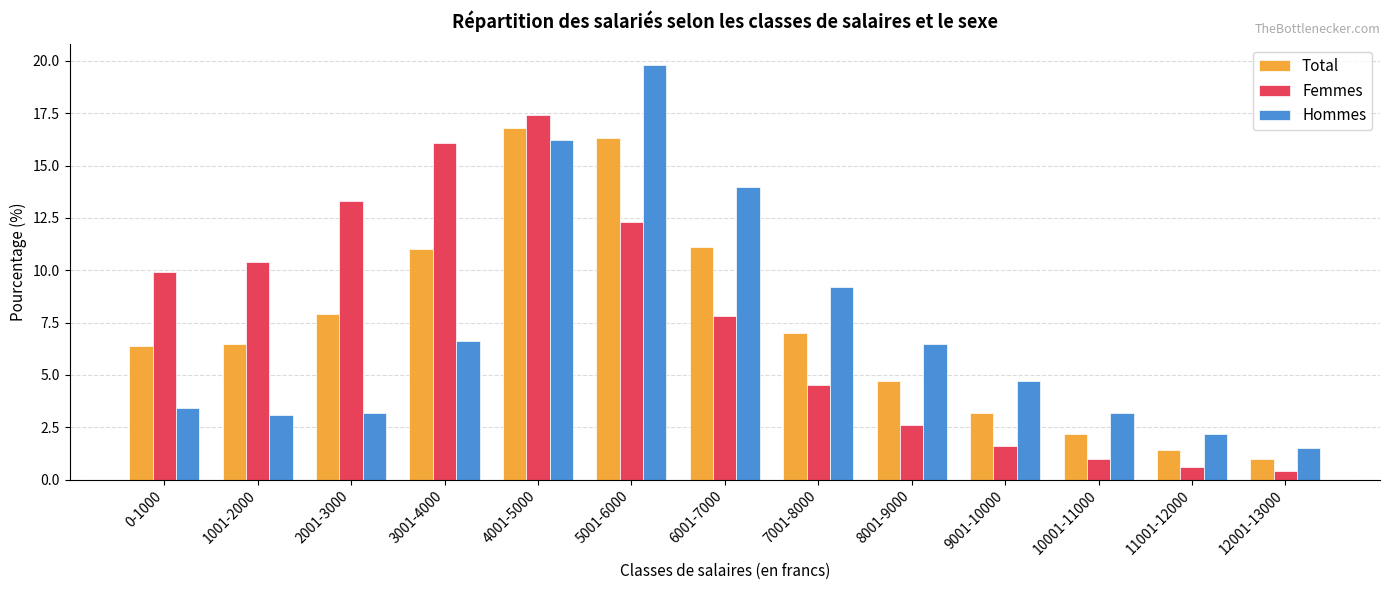

Reading right to left, transcribe all the data shown in this chart.

Total: 1.0	1.4	2.2	3.2	4.7	7.0	11.1	16.3	16.8	11.0	7.9	6.5	6.4
Femmes: 0.4	0.6	1.0	1.6	2.6	4.5	7.8	12.3	17.4	16.1	13.3	10.4	9.9
Hommes: 1.5	2.2	3.2	4.7	6.5	9.2	14.0	19.8	16.2	6.6	3.2	3.1	3.4